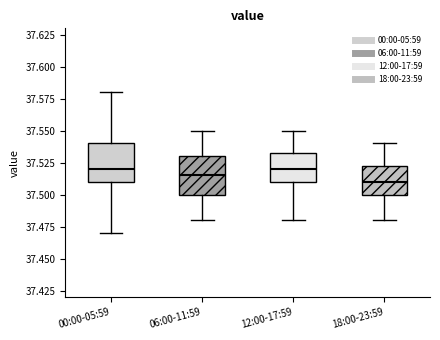

Reading left to right, transcribe this box plot: for each box, give where its median line is, the range the box spans, and where its two whiskers end, as read against the y-axis. The values are not printed on the chart, so give them approximately, as read against the axis.

00:00-05:59: median 37.520, box 37.510 to 37.540, whiskers 37.470 to 37.580
06:00-11:59: median 37.515, box 37.500 to 37.530, whiskers 37.480 to 37.550
12:00-17:59: median 37.520, box 37.510 to 37.535, whiskers 37.480 to 37.550
18:00-23:59: median 37.510, box 37.500 to 37.525, whiskers 37.480 to 37.540